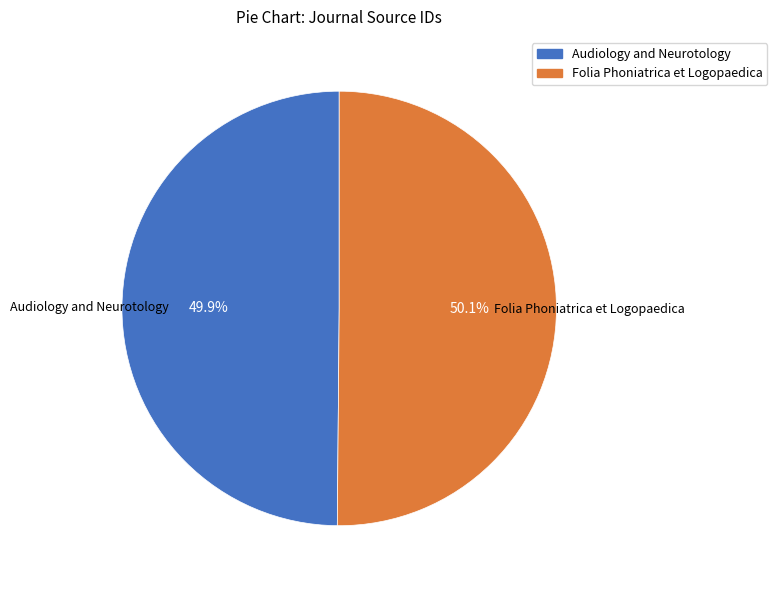

To the nearest percent, what percentage of the pie is Audiology and Neurotology?

50%